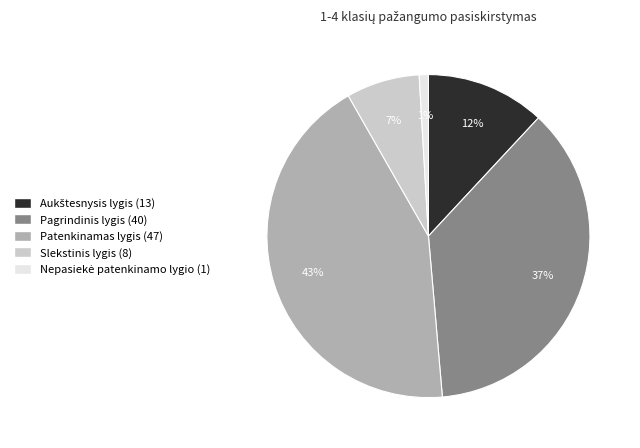

To the nearest percent, what is the difference between the largest and smallest slice percentages?

42%